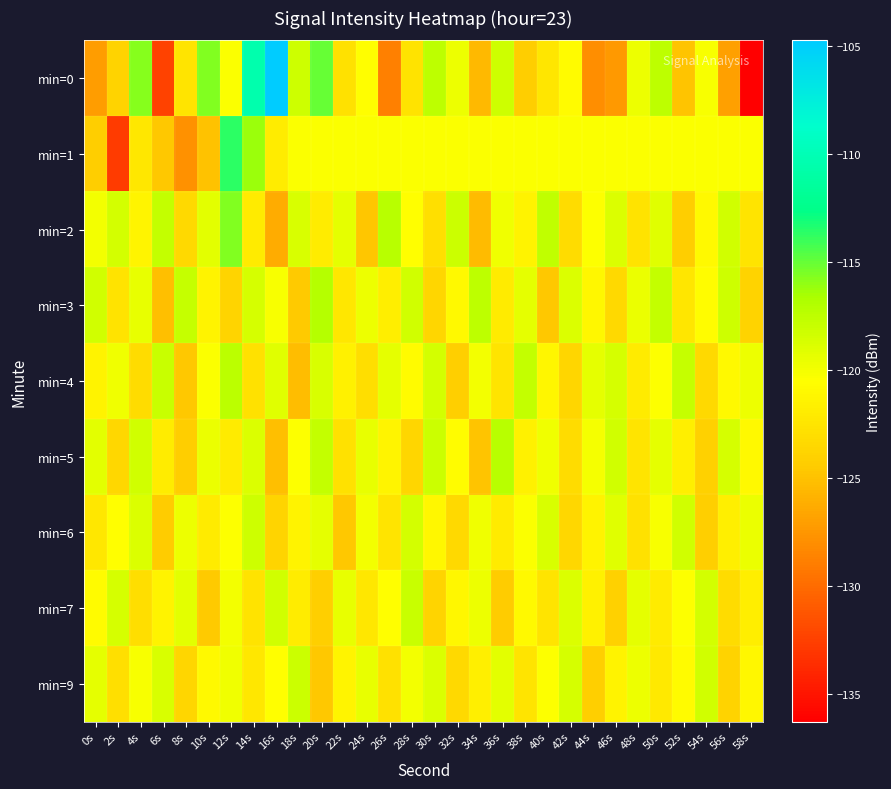

How many distinct data groups are displayed?

9